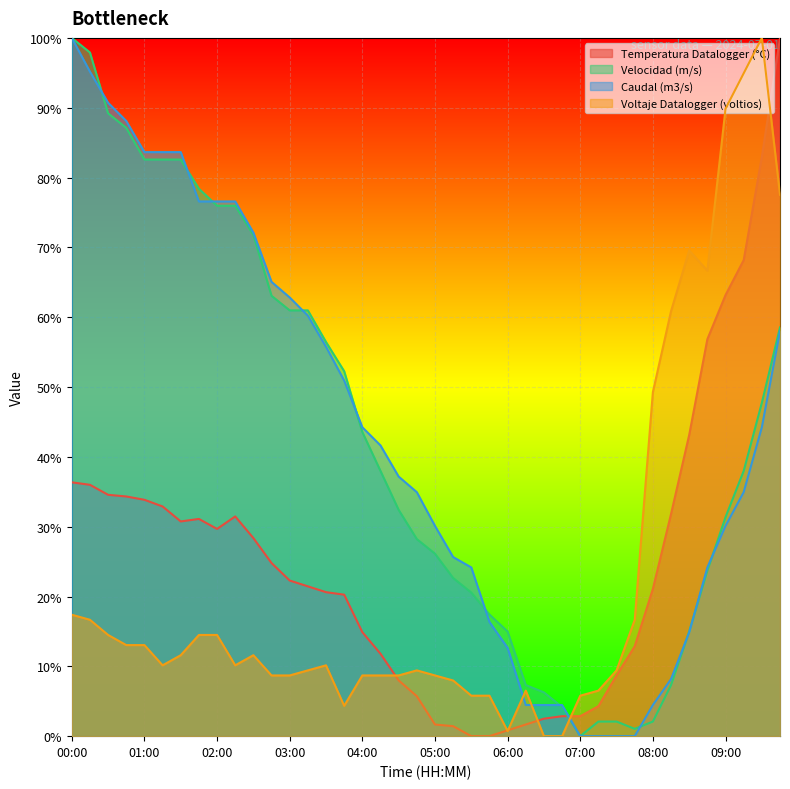

Reading right to left, extract all data points from this chart.

Temperatura Datalogger (°C): 09:45=1.0	09:30=0.8	09:15=0.7	09:00=0.6	08:45=0.6	08:30=0.4	08:15=0.3	08:00=0.2	07:45=0.1	07:30=0.1	07:15=0.0	07:00=0.0	06:45=0.0	06:30=0.0	06:15=0.0	06:00=0.0	05:45=0.0	05:30=0.0	05:15=0.0	05:00=0.0	04:45=0.1	04:30=0.1	04:15=0.1	04:00=0.1	03:45=0.2	03:30=0.2	03:15=0.2	03:00=0.2	02:45=0.2	02:30=0.3	02:15=0.3	02:00=0.3	01:45=0.3	01:30=0.3	01:15=0.3	01:00=0.3	00:45=0.3	00:30=0.3	00:15=0.4	00:00=0.4
Velocidad (m/s): 09:45=0.6	09:30=0.5	09:15=0.4	09:00=0.3	08:45=0.2	08:30=0.1	08:15=0.1	08:00=0.0	07:45=0.0	07:30=0.0	07:15=0.0	07:00=0.0	06:45=0.0	06:30=0.1	06:15=0.1	06:00=0.1	05:45=0.2	05:30=0.2	05:15=0.2	05:00=0.3	04:45=0.3	04:30=0.3	04:15=0.4	04:00=0.4	03:45=0.5	03:30=0.6	03:15=0.6	03:00=0.6	02:45=0.6	02:30=0.7	02:15=0.8	02:00=0.8	01:45=0.8	01:30=0.8	01:15=0.8	01:00=0.8	00:45=0.9	00:30=0.9	00:15=1.0	00:00=1.0
Caudal (m3/s): 09:45=0.6	09:30=0.4	09:15=0.3	09:00=0.3	08:45=0.2	08:30=0.1	08:15=0.1	08:00=0.0	07:45=0.0	07:30=0.0	07:15=0.0	07:00=0.0	06:45=0.0	06:30=0.0	06:15=0.0	06:00=0.1	05:45=0.2	05:30=0.2	05:15=0.3	05:00=0.3	04:45=0.3	04:30=0.4	04:15=0.4	04:00=0.4	03:45=0.5	03:30=0.6	03:15=0.6	03:00=0.6	02:45=0.7	02:30=0.7	02:15=0.8	02:00=0.8	01:45=0.8	01:30=0.8	01:15=0.8	01:00=0.8	00:45=0.9	00:30=0.9	00:15=1.0	00:00=1.0
Voltaje Datalogger (voltios): 09:45=0.8	09:30=1.0	09:15=0.9	09:00=0.9	08:45=0.7	08:30=0.7	08:15=0.6	08:00=0.5	07:45=0.2	07:30=0.1	07:15=0.1	07:00=0.1	06:45=0.0	06:30=0.0	06:15=0.1	06:00=0.0	05:45=0.1	05:30=0.1	05:15=0.1	05:00=0.1	04:45=0.1	04:30=0.1	04:15=0.1	04:00=0.1	03:45=0.0	03:30=0.1	03:15=0.1	03:00=0.1	02:45=0.1	02:30=0.1	02:15=0.1	02:00=0.1	01:45=0.1	01:30=0.1	01:15=0.1	01:00=0.1	00:45=0.1	00:30=0.1	00:15=0.2	00:00=0.2